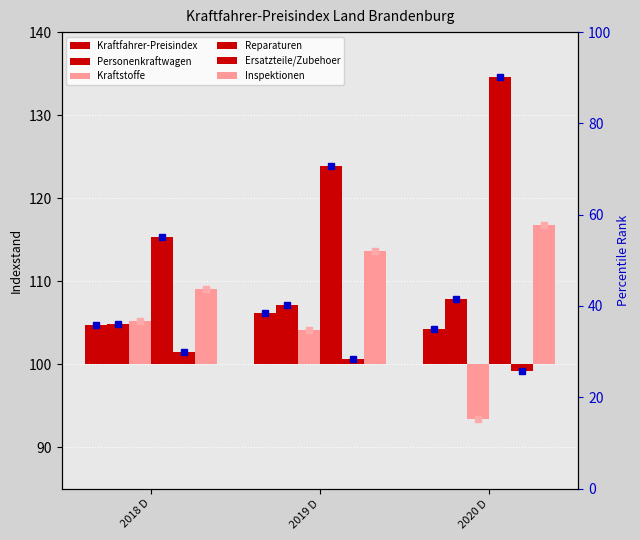

How many groups of bars are there?

3